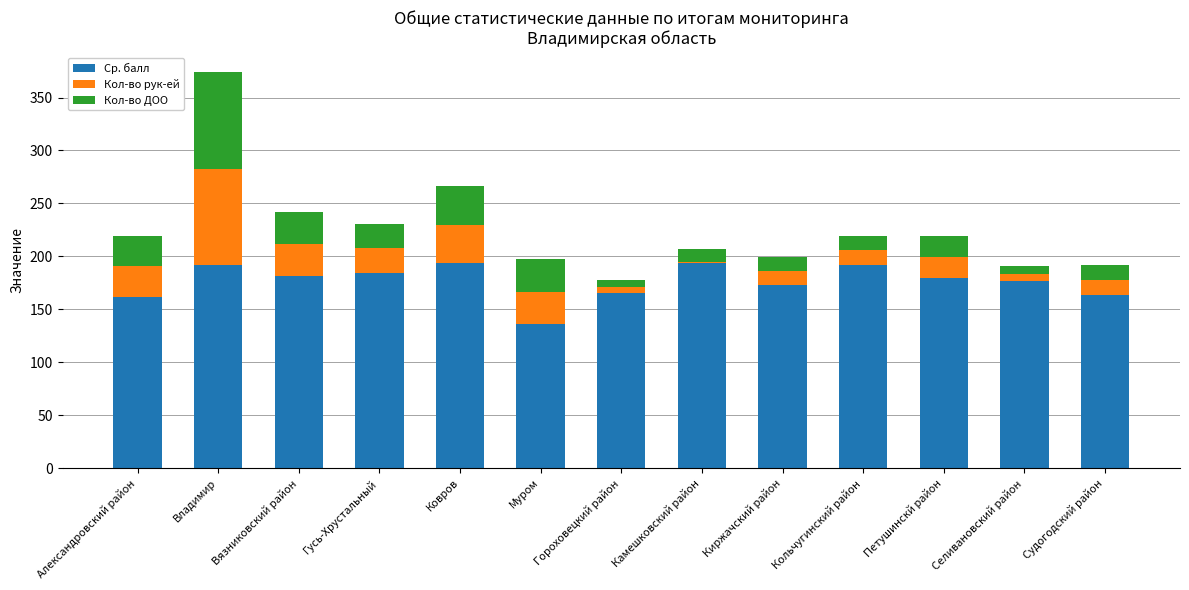

What is the maximum value for Ср. балл?

194.0